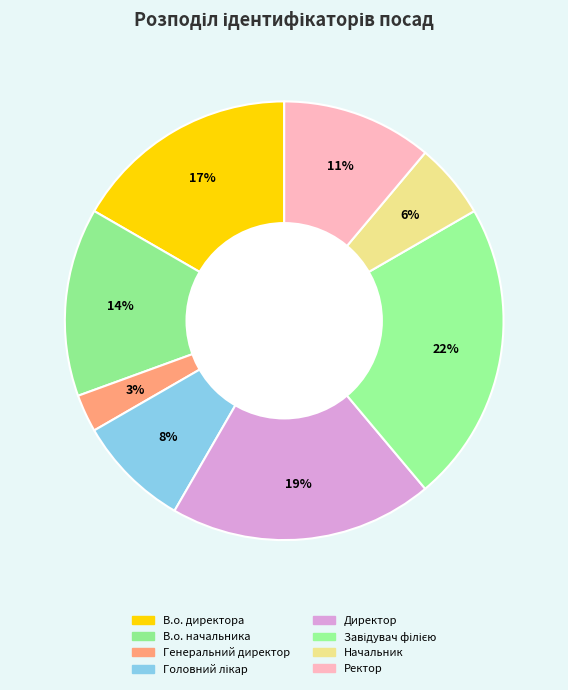

Which slice is the largest?

Завідувач філією